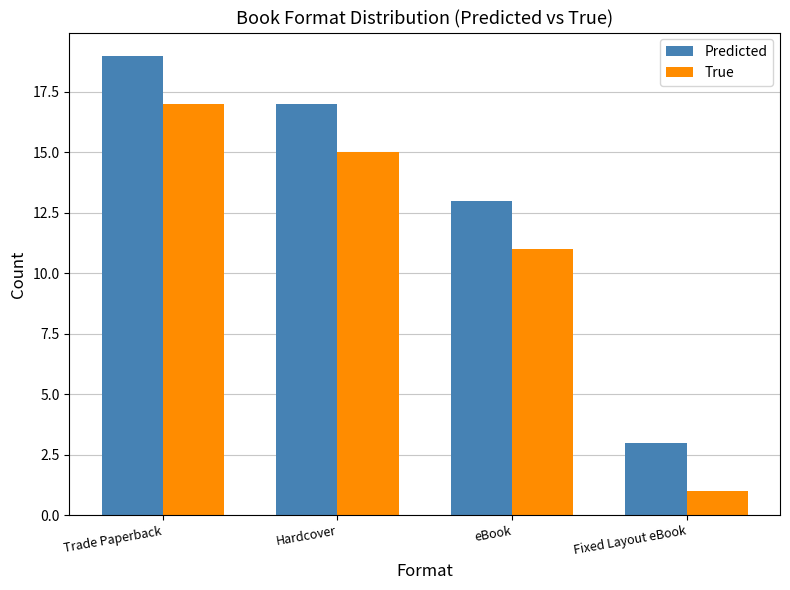

What is the label of the 4th bar from the right?

Trade Paperback